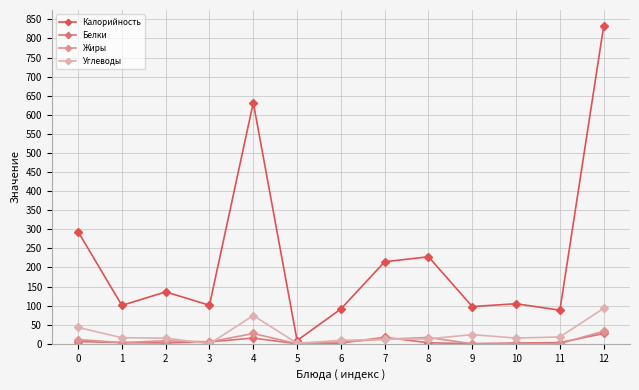

What are all the series names shown in the legend?

Калорийность, Белки, Жиры, Углеводы